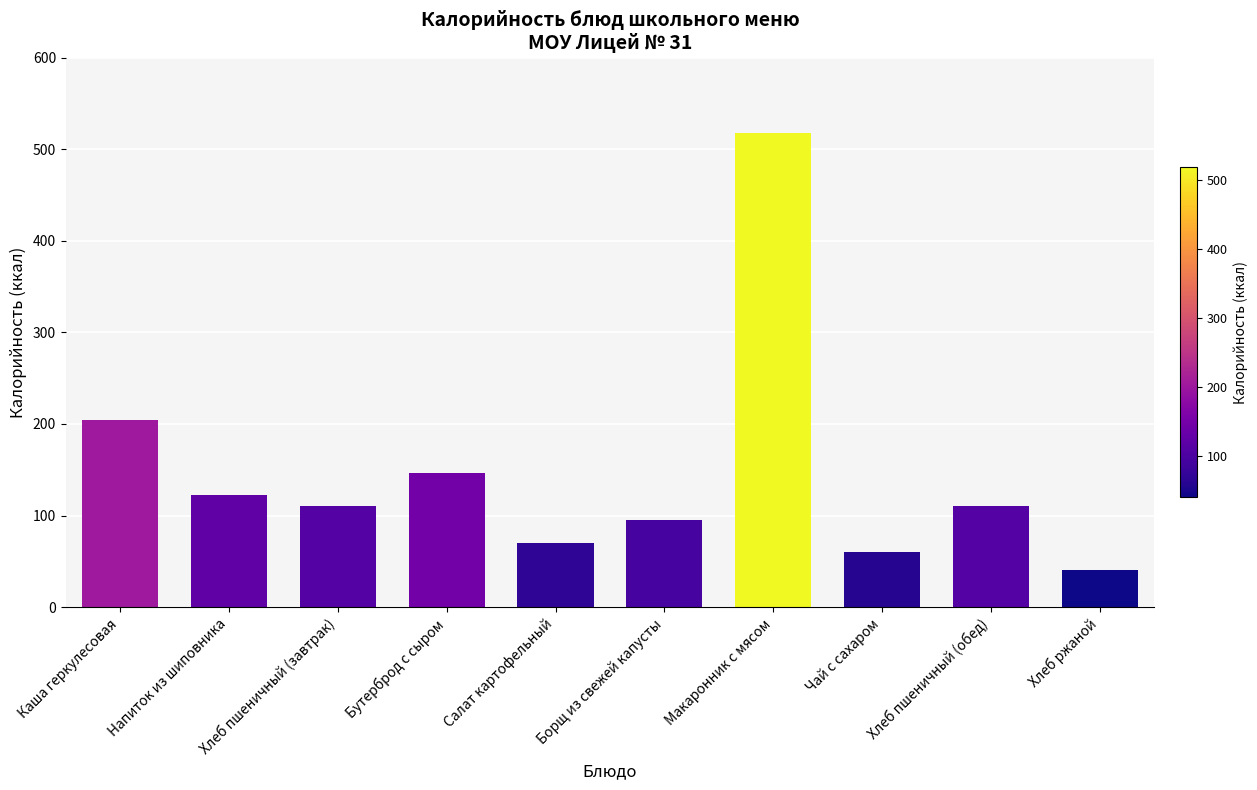

Is it true that the value at Хлеб ржаной is 19?

False